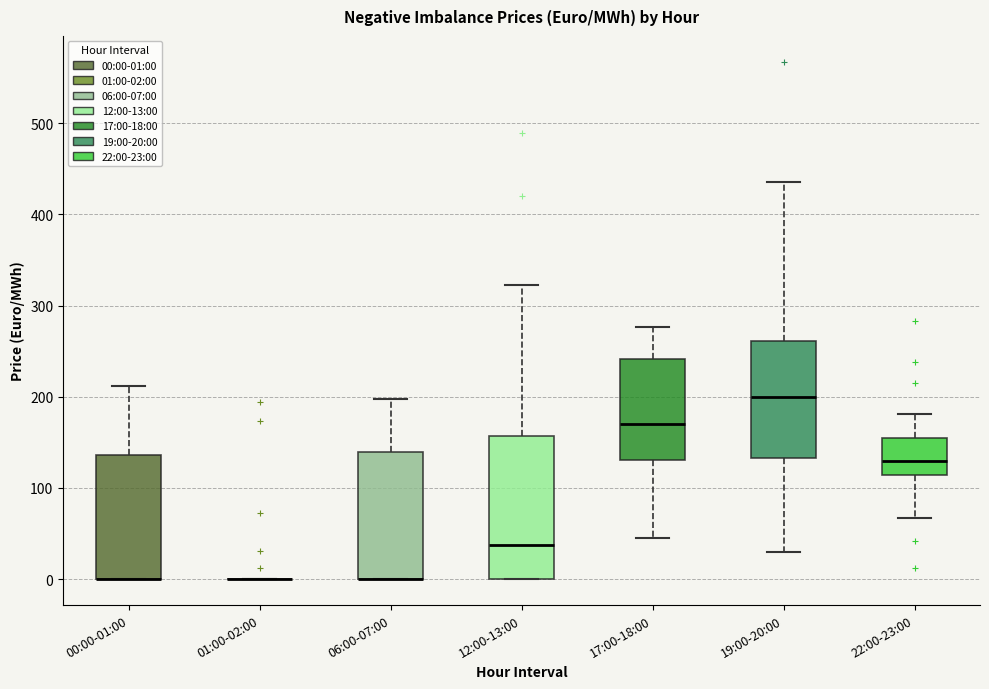

Where does the upper whisker of the box for 17:00-18:00 end on the y-axis? The values are not printed on the chart, so give them approximately, as read against the axis.

280